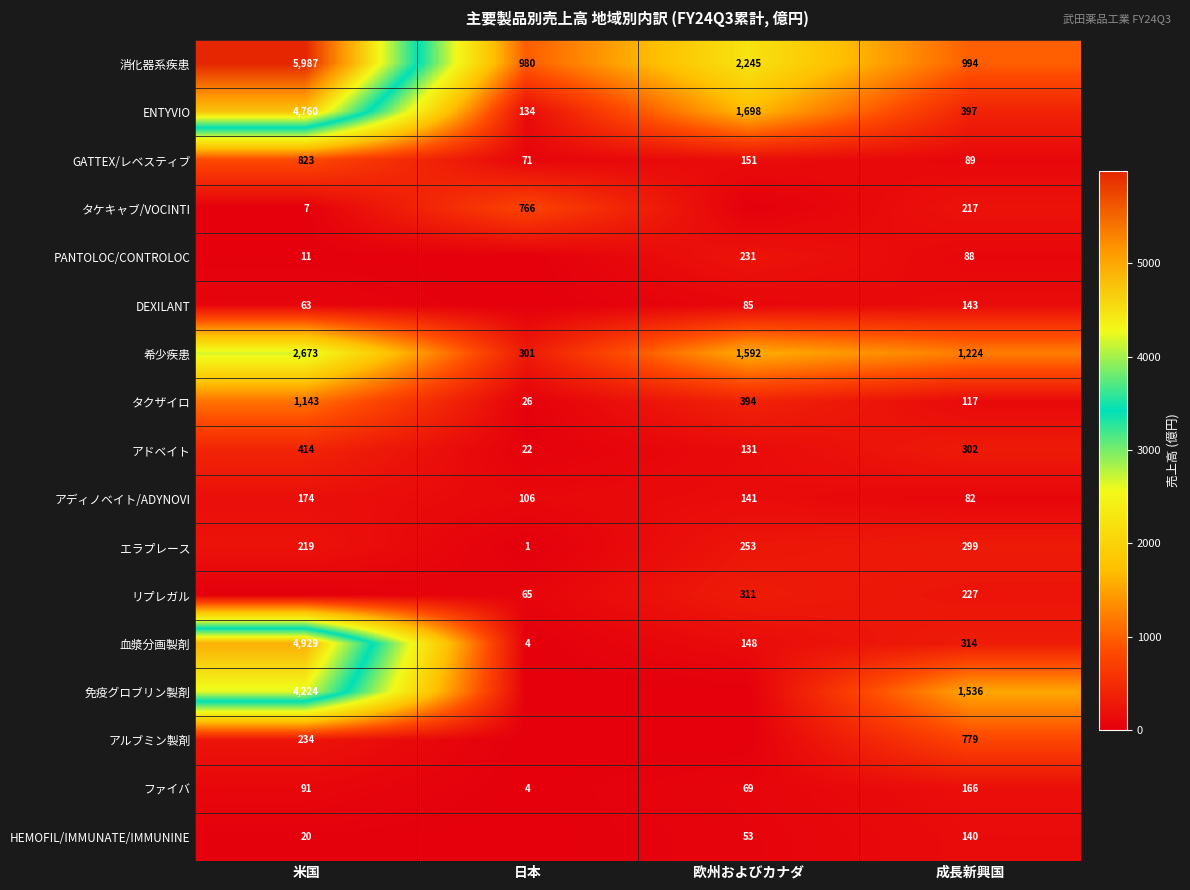

The value of 免疫グロブリン製剤 at 成長新興国 is 1536. True or false?

True